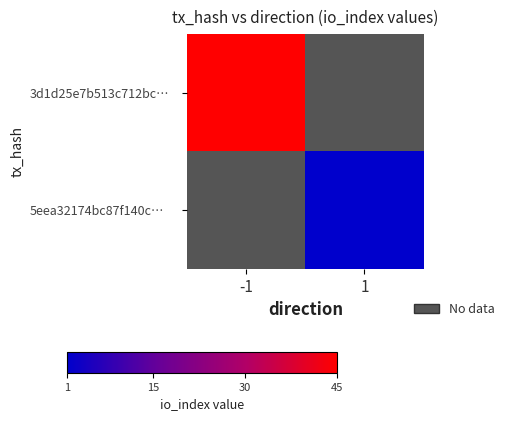

Which category has the lowest value in the 5eea32174bc87f140c… series?

-1